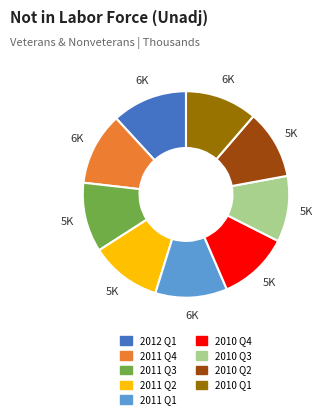

Is there any slice that represents more than half of the pie?

No